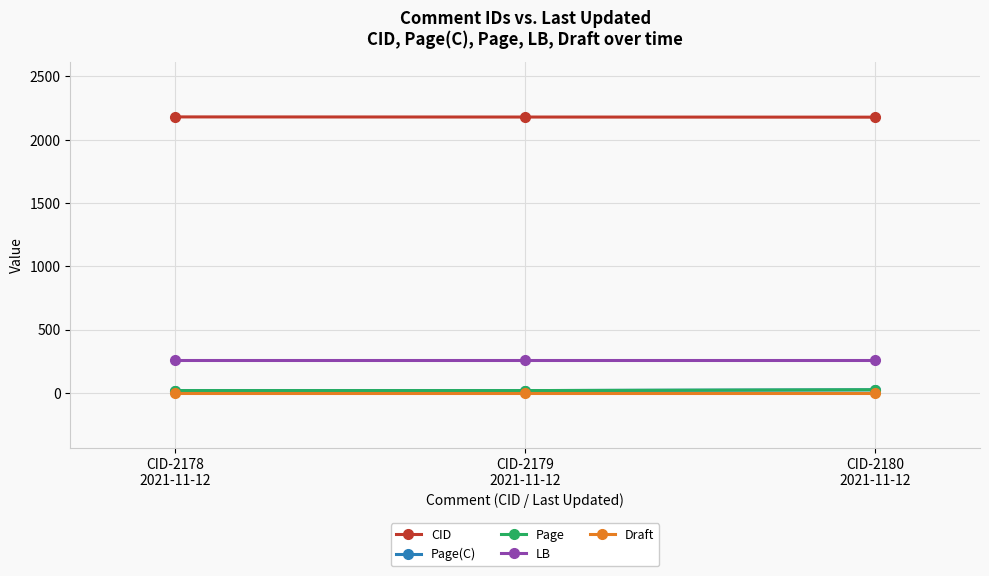

What is the minimum value shown in the chart?

2.0